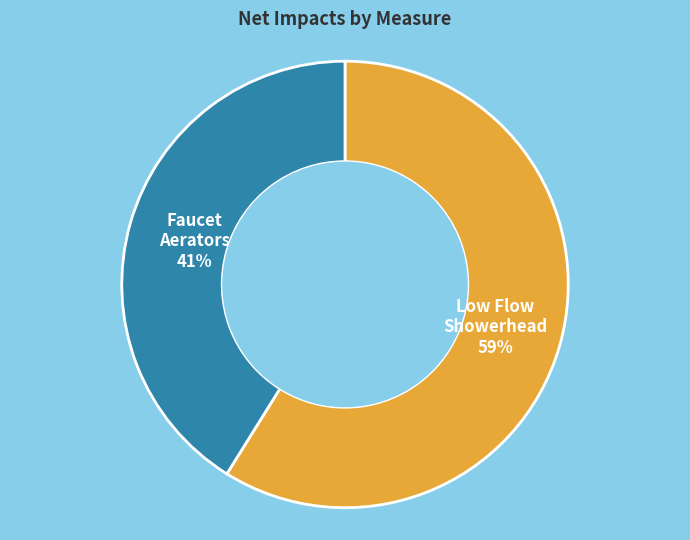

To the nearest percent, what is the average slice percentage?

50%